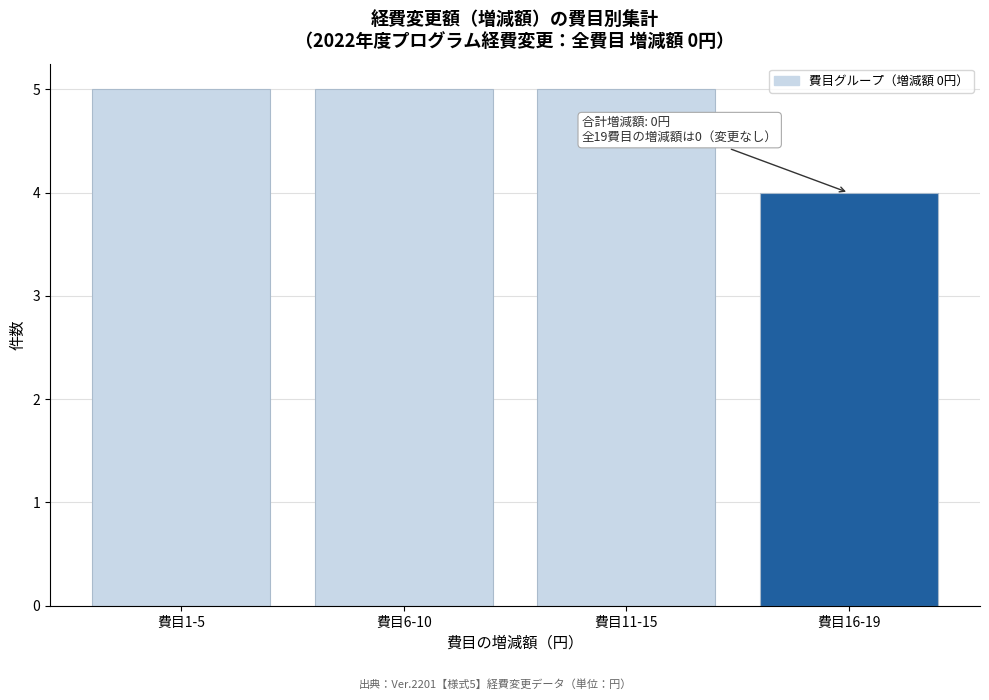

Reading left to right, transcribe all the data shown in this chart.

5	5	5	4